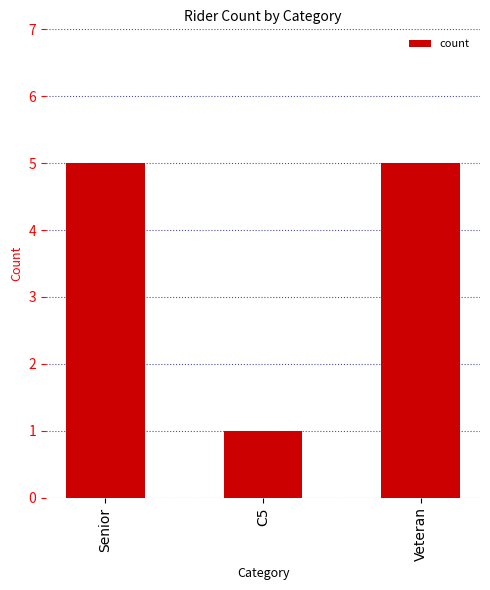

Read the value at Veteran.

5